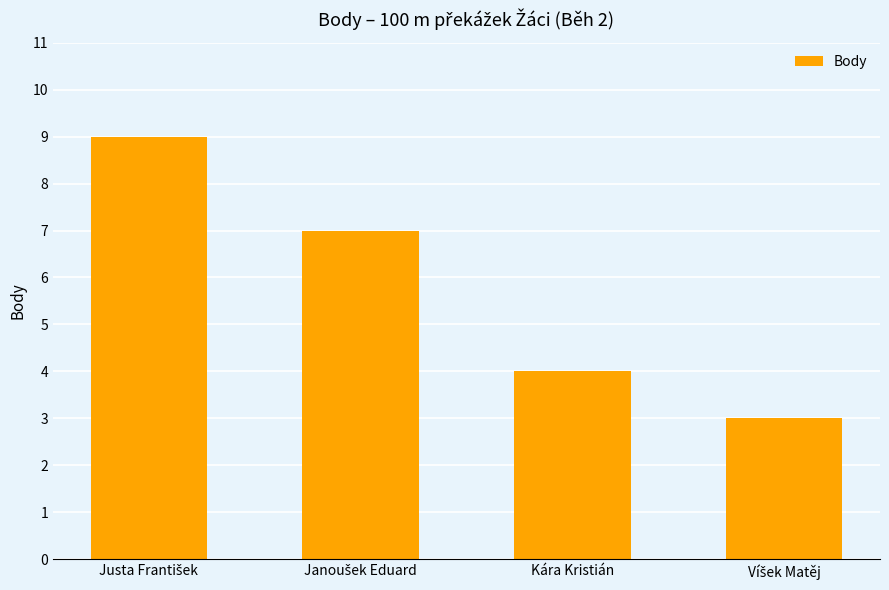

What is the value of the 2nd bar from the left?

7